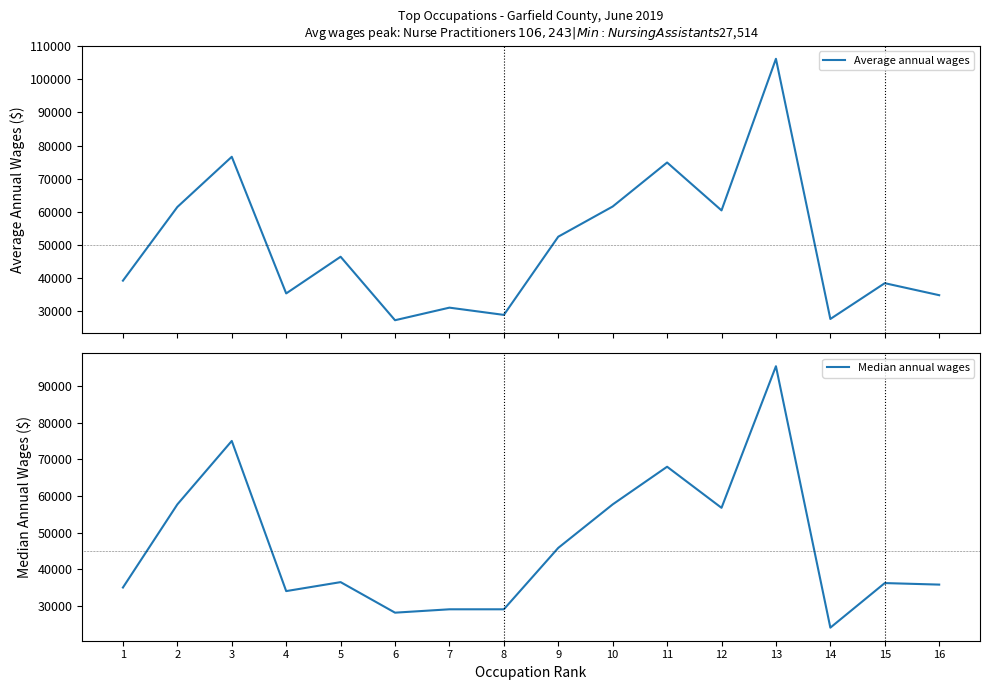

At 8, list the series in order from largest to smallest.

Median annual wages, Average annual wages